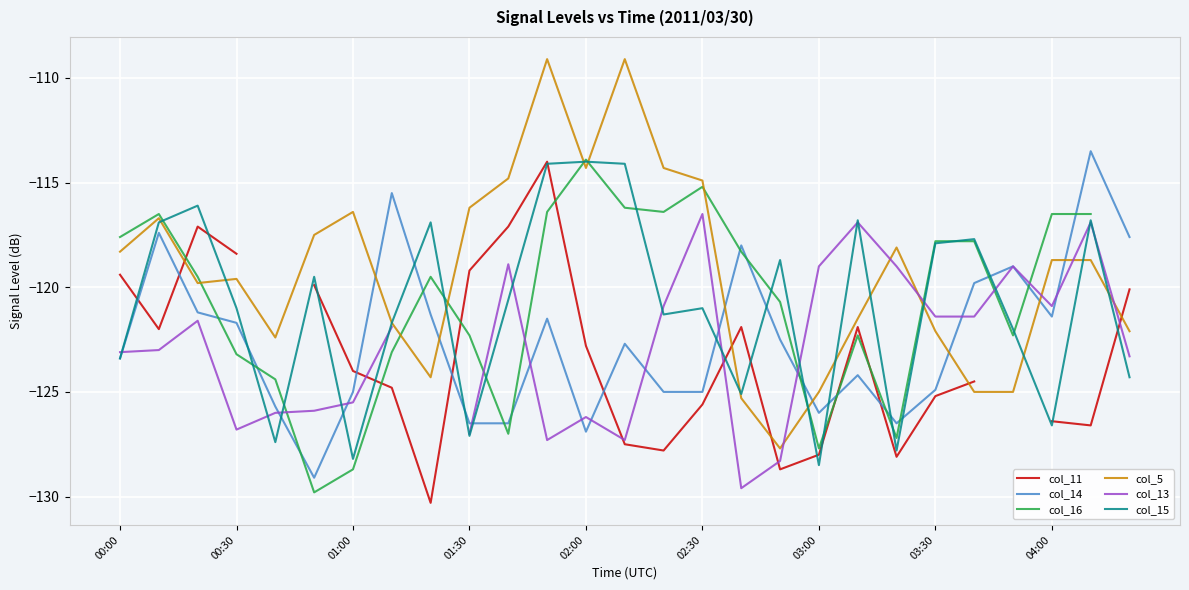

Does the chart display data point markers on the line(s)?

No